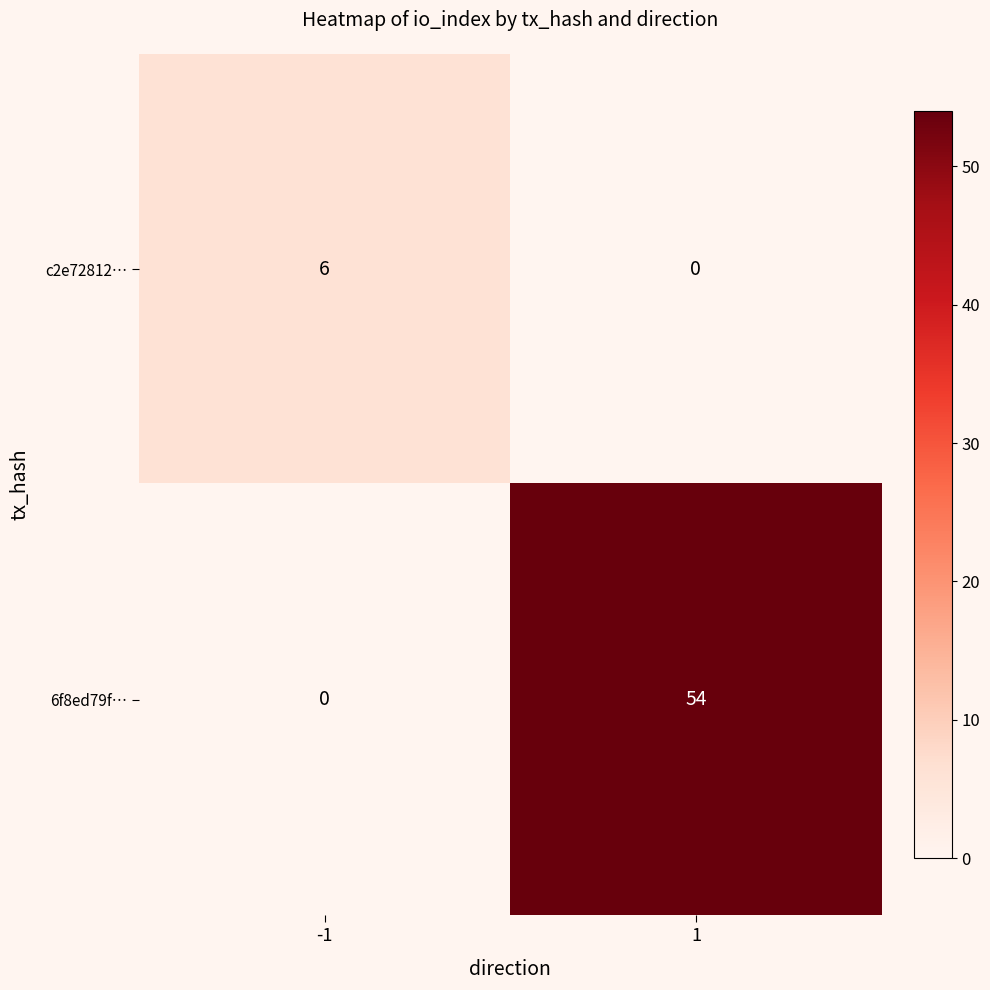

Which series has the largest range (max minus min)?

6f8ed79f…